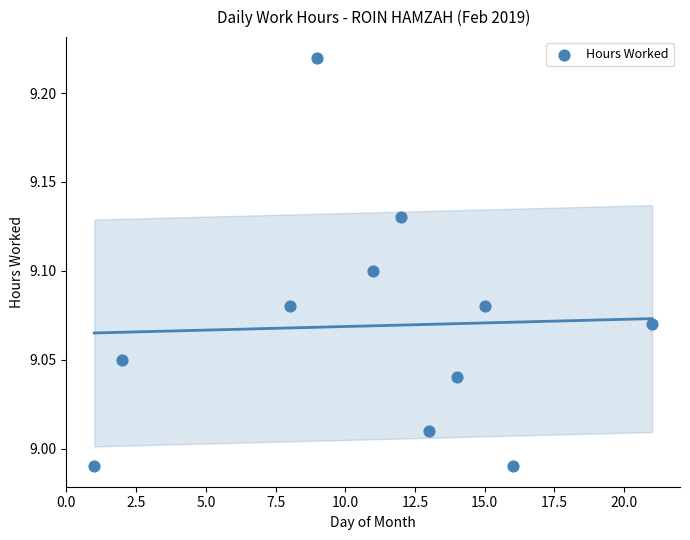

What is the average X value?

11.1